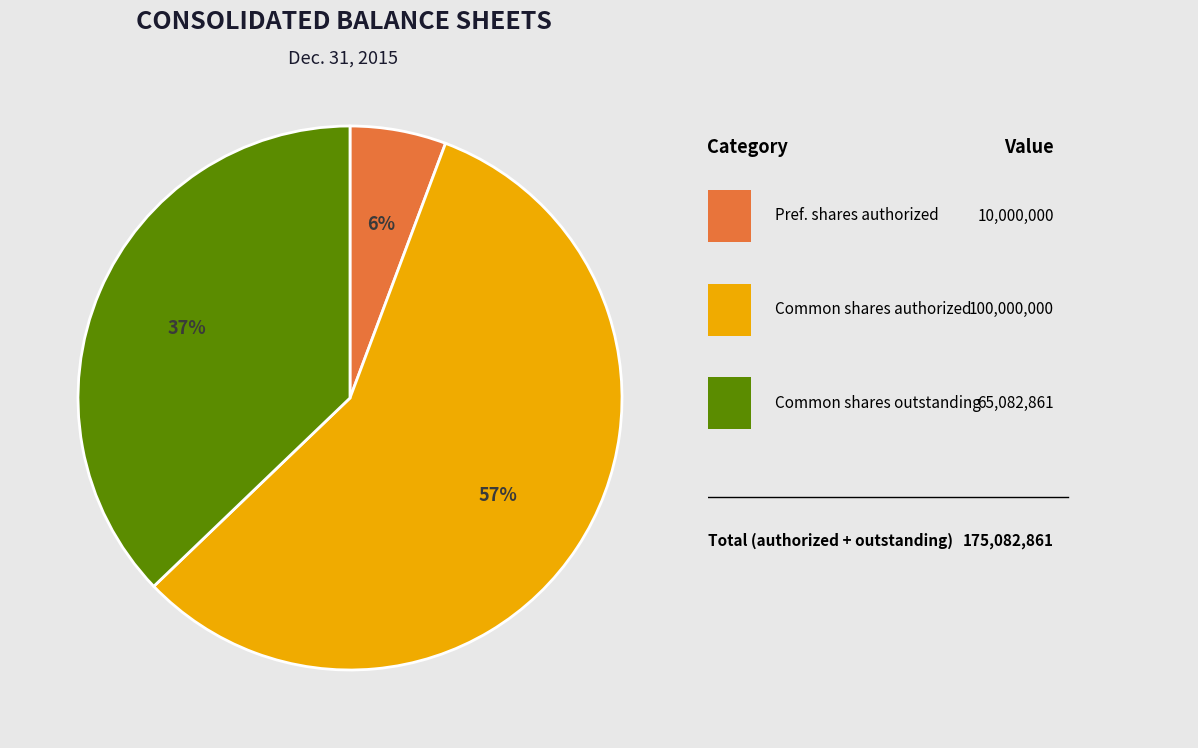

Does any single category account for the majority?

Yes